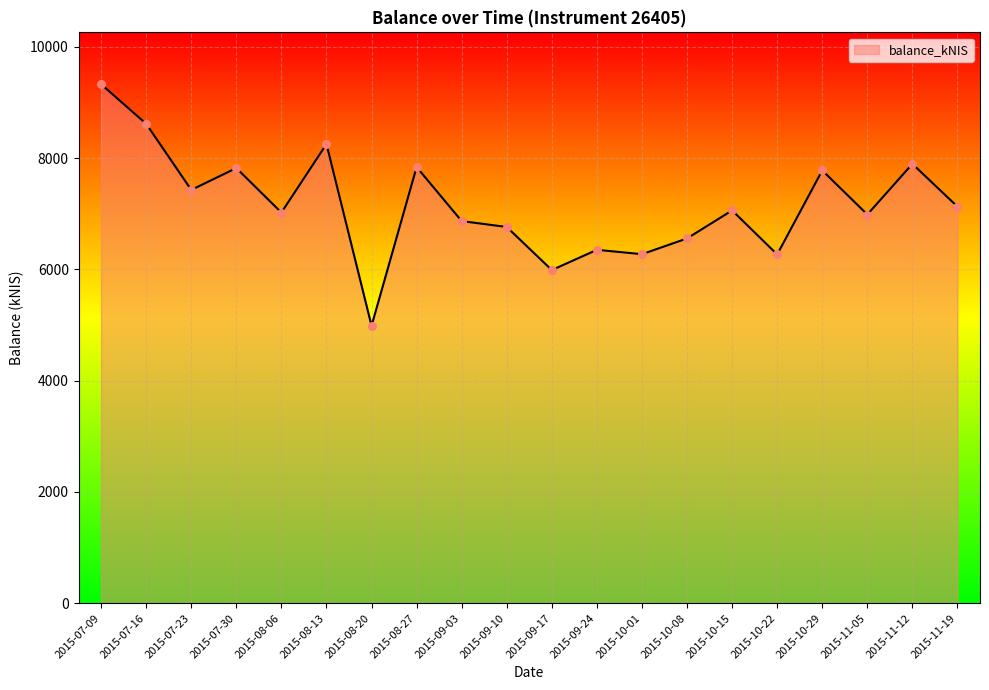

Which has a higher value, 2015-08-06 or 2015-09-10?

2015-08-06